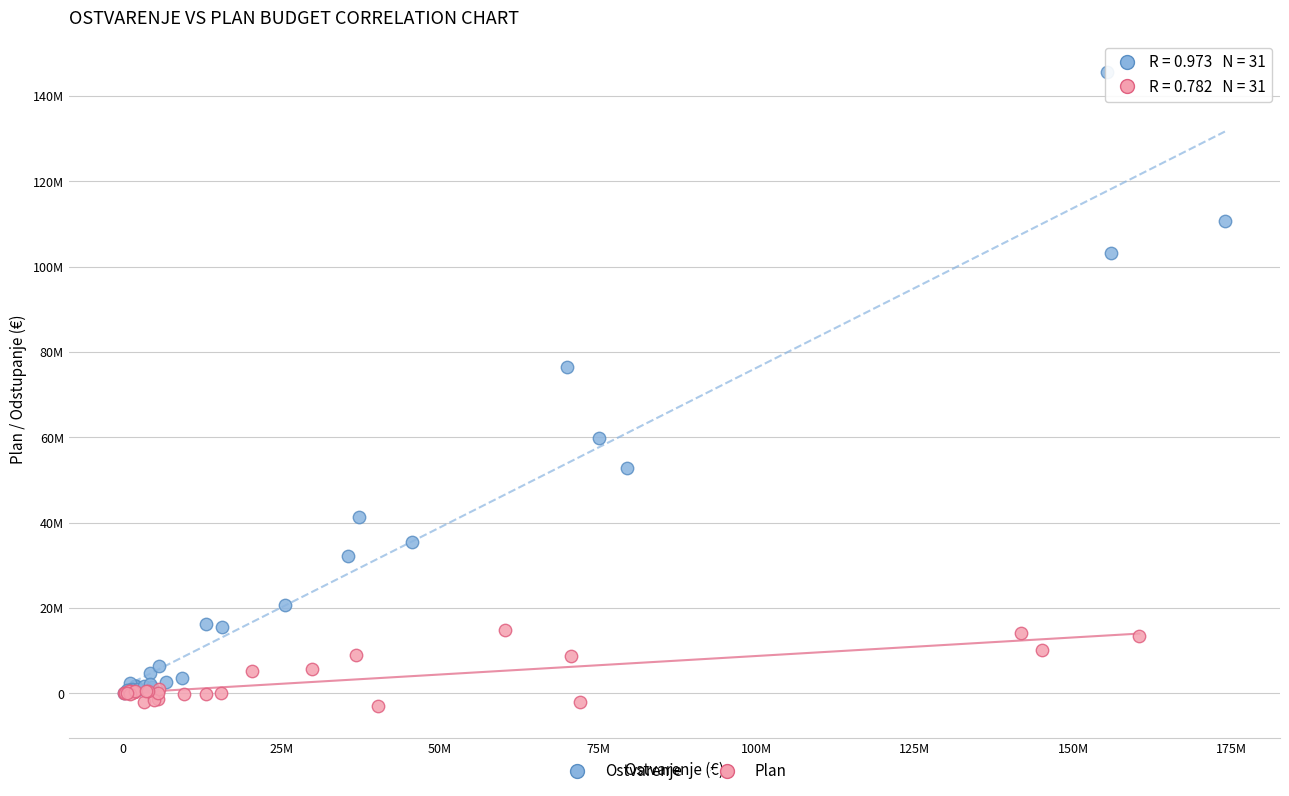

What are all the series names shown in the legend?

Ostvarenje, Plan